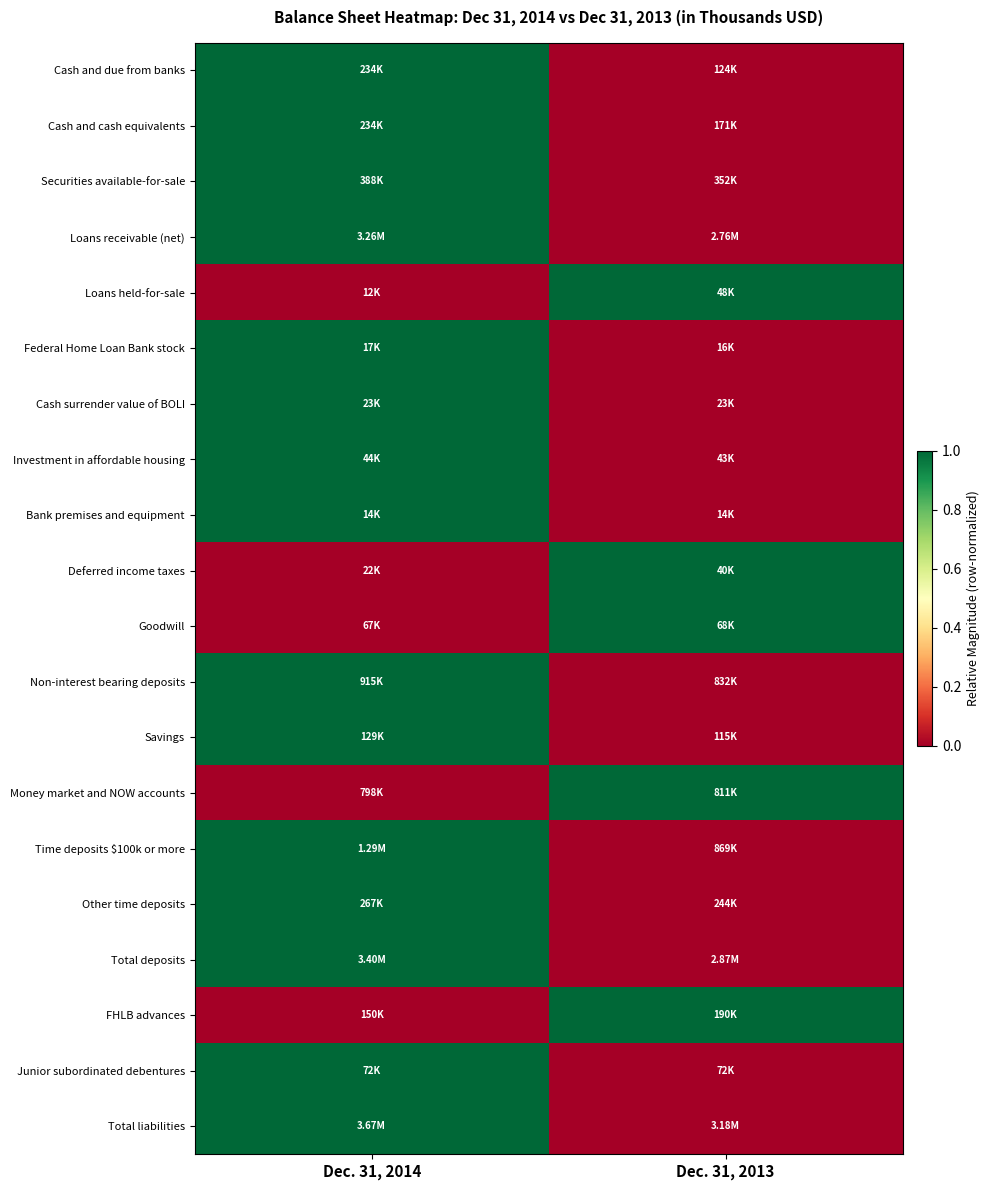

What is the difference between the highest and lowest values at Dec. 31, 2013?

1